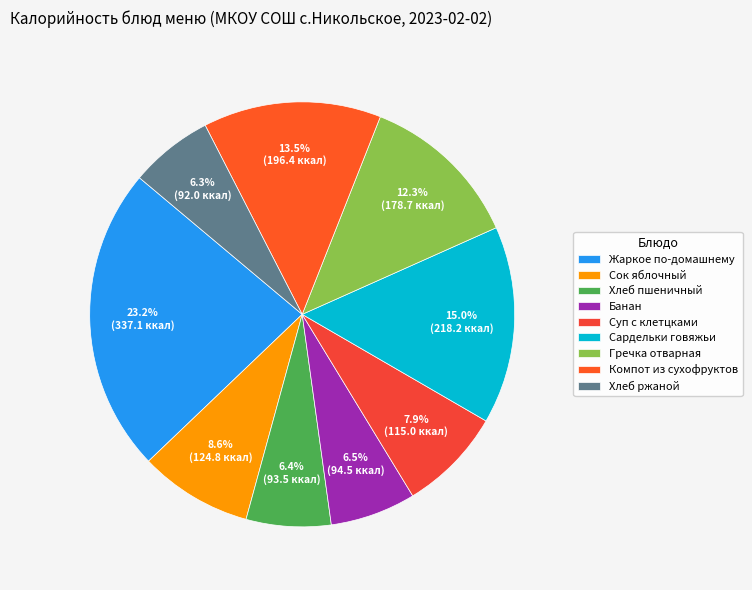

Which has a higher value, Сардельки говяжьи or Жаркое по-домашнему?

Жаркое по-домашнему